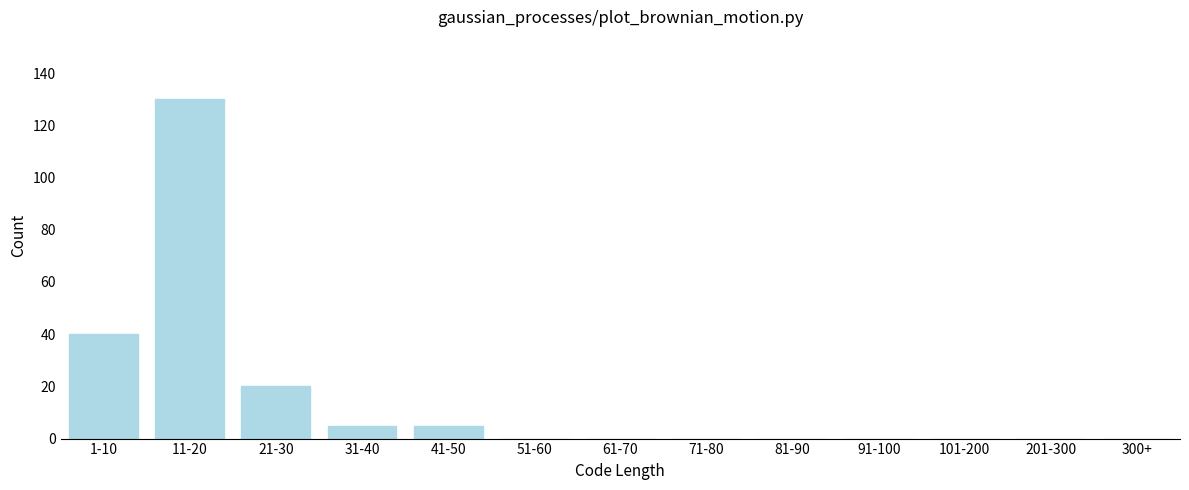

Reading left to right, extract all data points from this chart.

1-10=40	11-20=130	21-30=20	31-40=5	41-50=5	51-60=0	61-70=0	71-80=0	81-90=0	91-100=0	101-200=0	201-300=0	300+=0